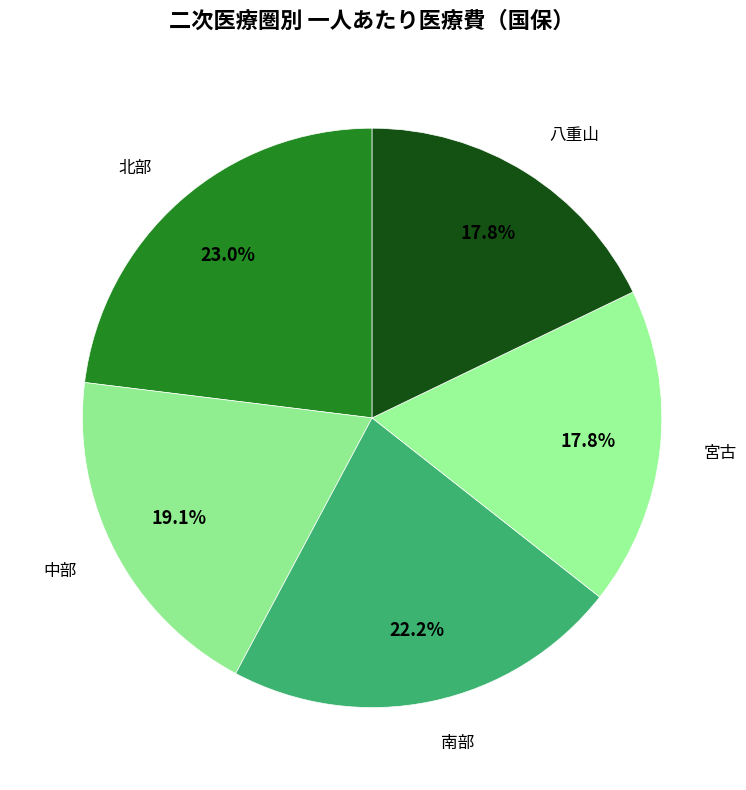

What is the largest slice in the pie chart?

北部